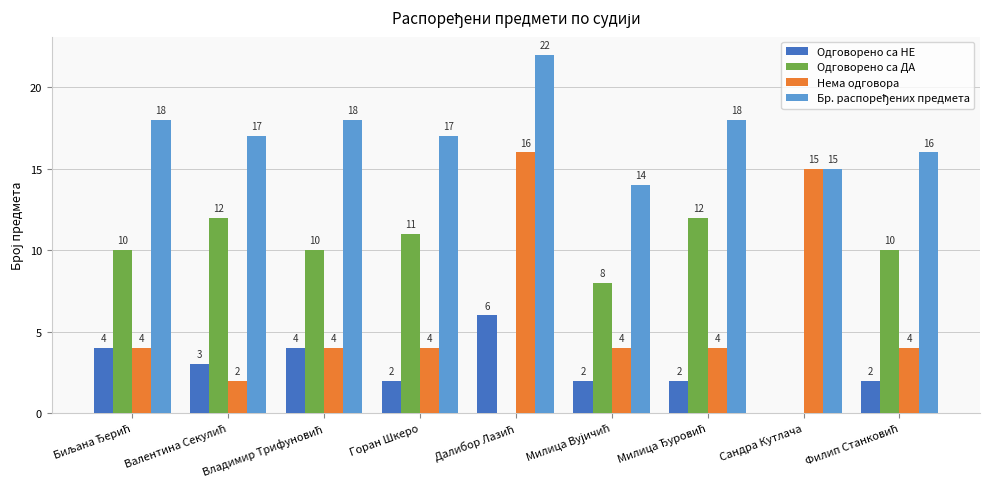

Does the chart contain stacked bars?

No